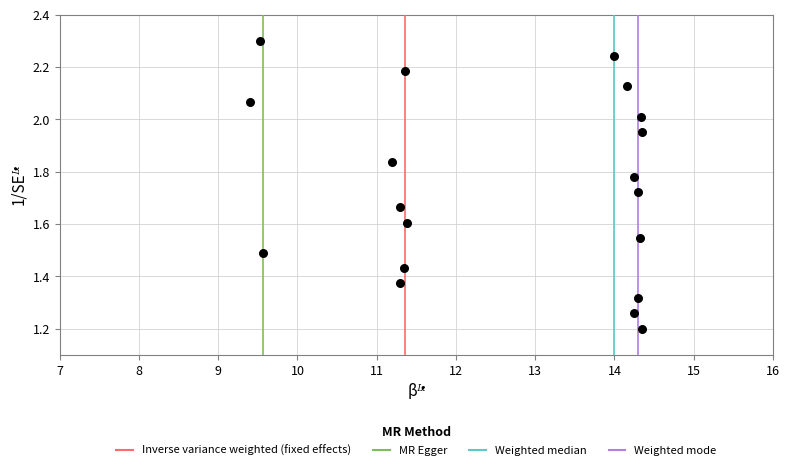

What is the range of Y values (max minus min)?

1.1